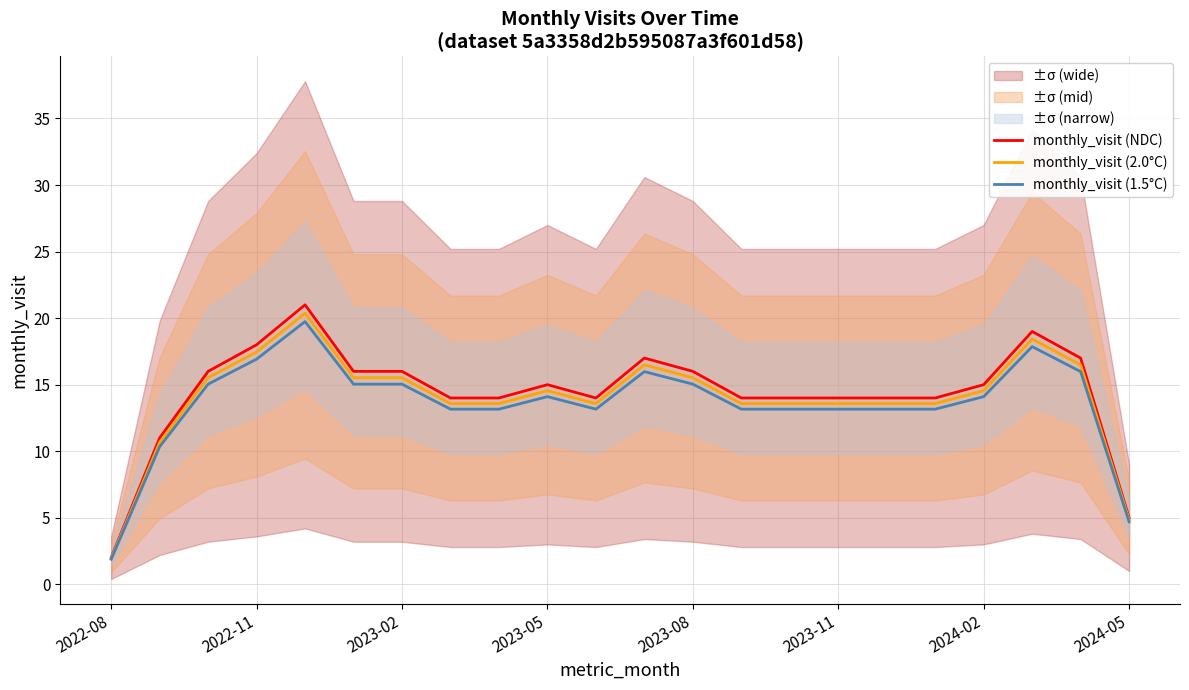

What is the approximate value of monthly_visit (2.0°C) at 19?

18.4